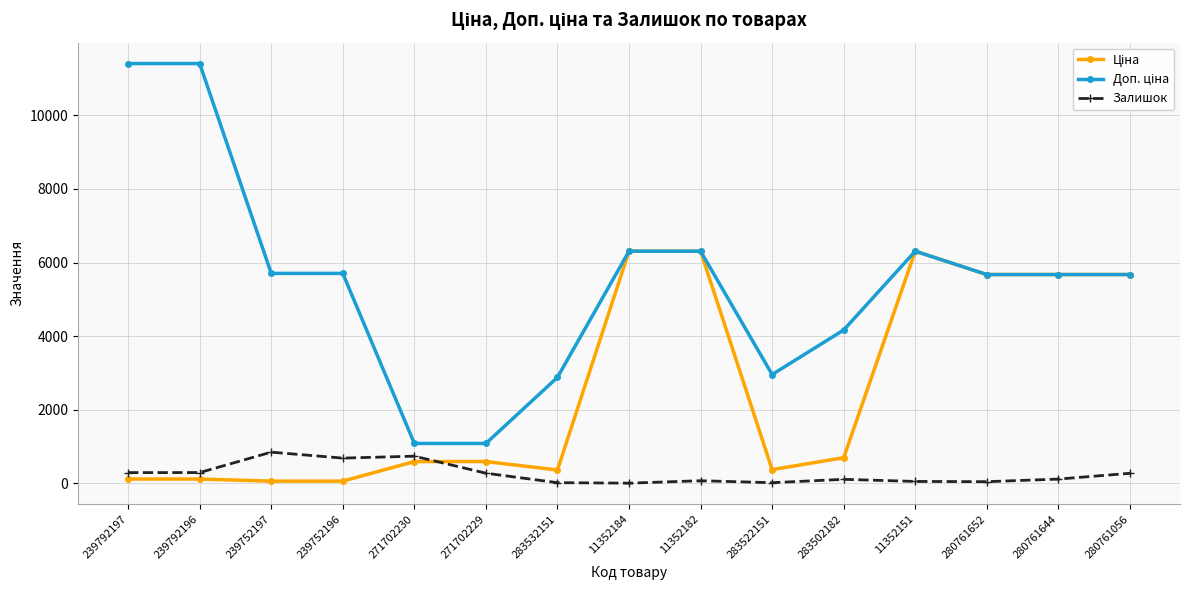

The Залишок series shows 15.0 at 283522151. True or false?

True